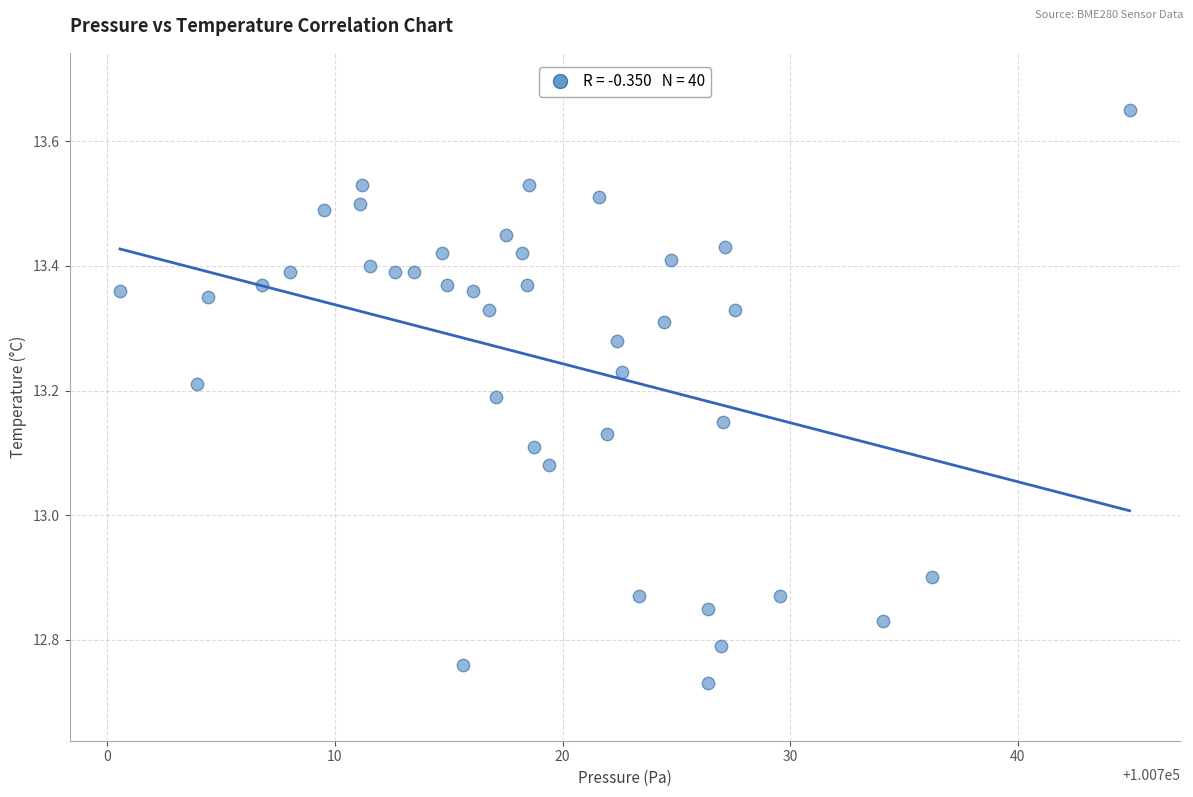

What is the range of Y values (max minus min)?

0.9